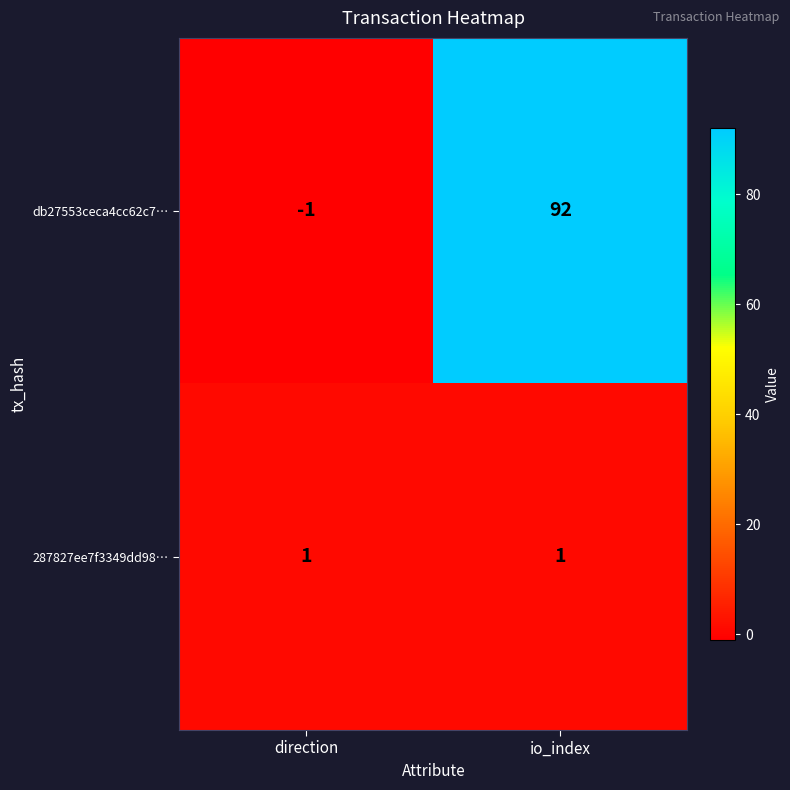

At which category is the sum across all series the highest?

io_index